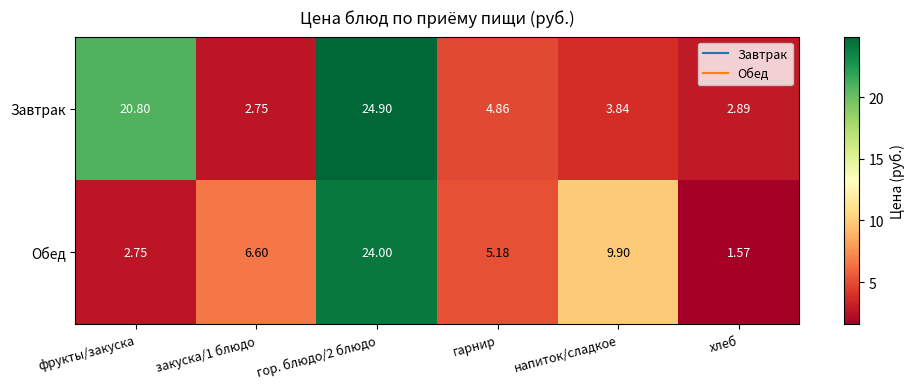

Which label corresponds to the smallest value in the chart?

хлеб